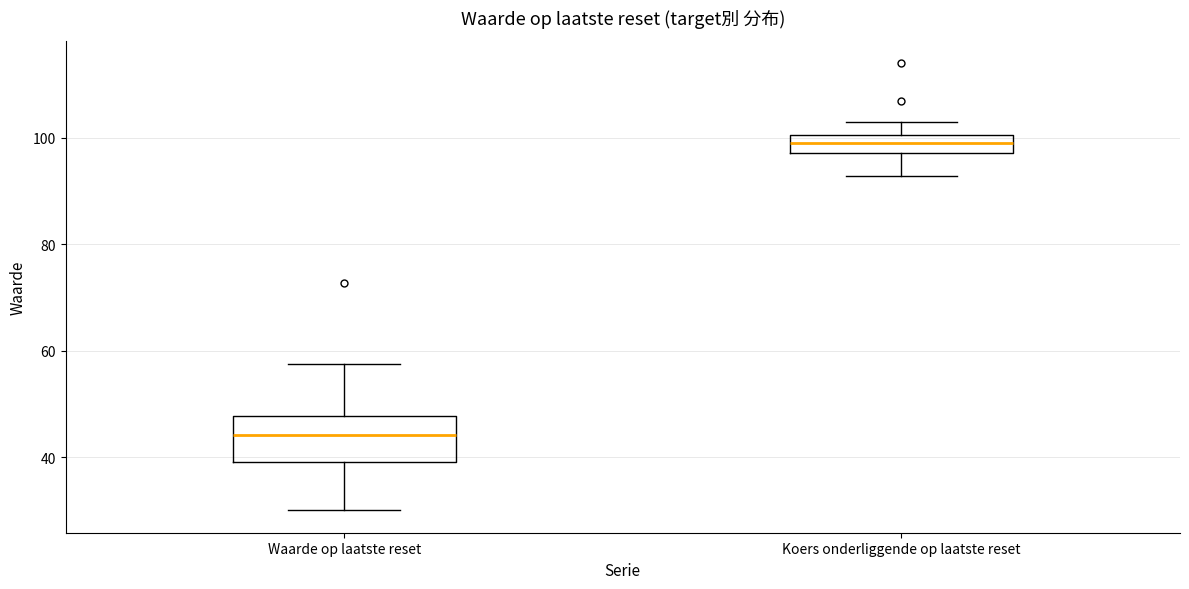

Which box's median line is the lowest?

Waarde op laatste reset